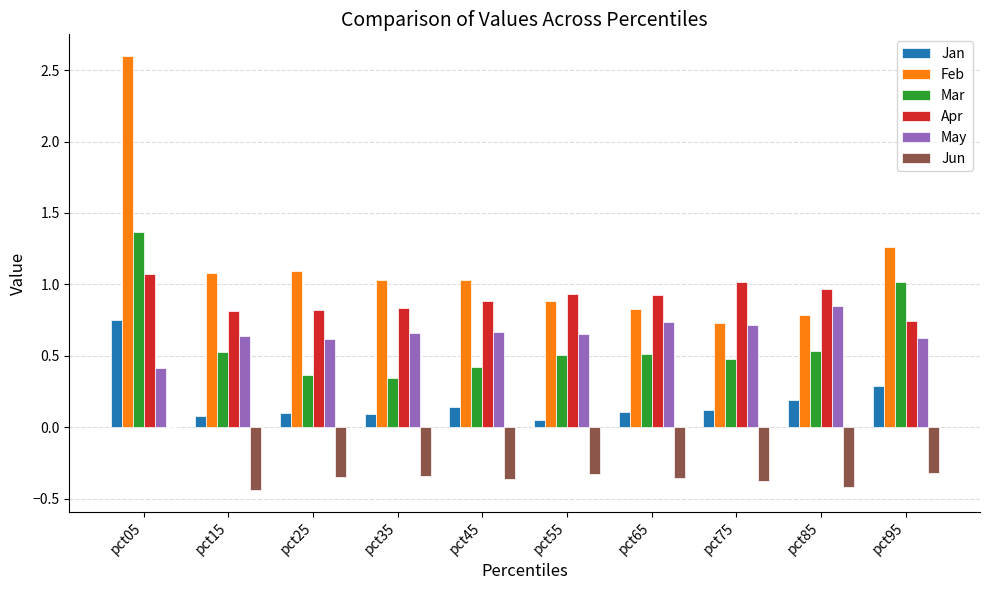

Is it true that Jun equals -0.5 at pct75?

False